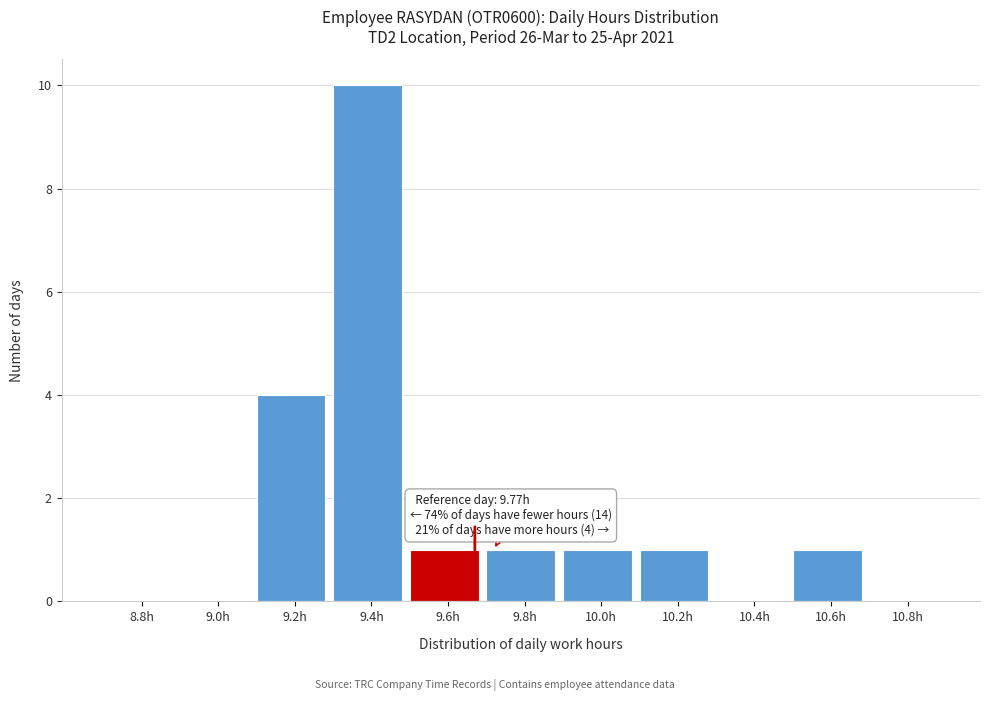

Reading left to right, transcribe all the data shown in this chart.

8.8h=0	9.0h=0	9.2h=4	9.4h=10	9.6h=1	9.8h=1	10.0h=1	10.2h=1	10.4h=0	10.6h=1	10.8h=0